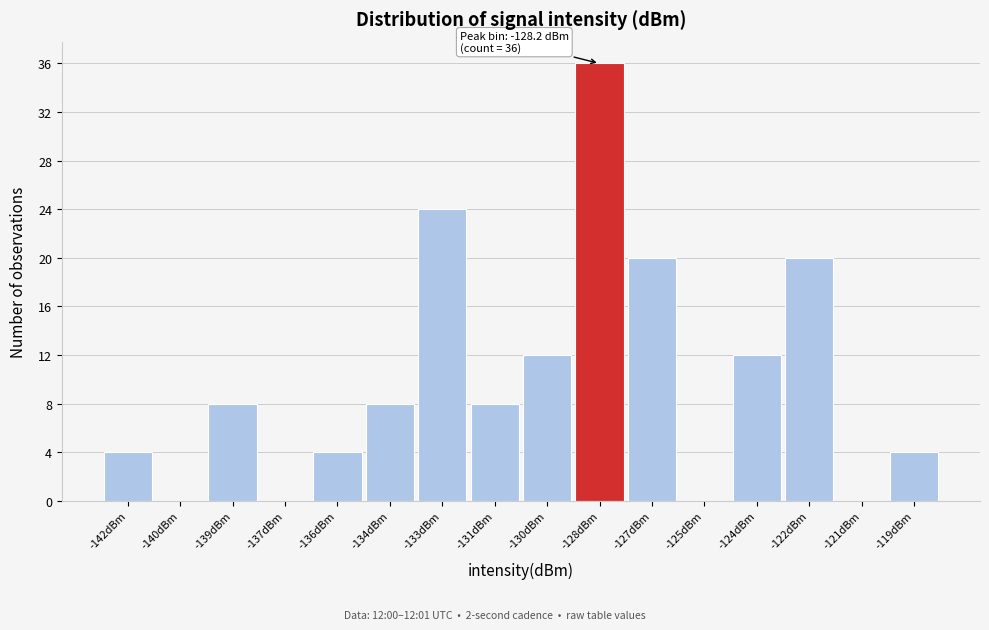

Over which range of the x-axis is the bar tallest?

-129.0 to -127.5